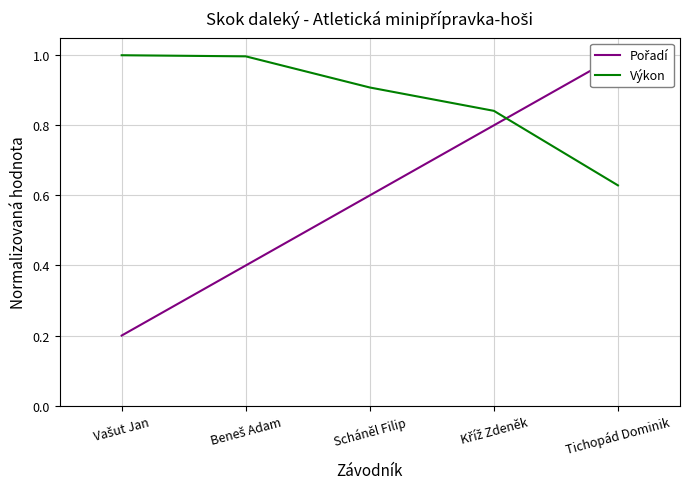

True or false: Pořadí and Výkon cross at least once.

True